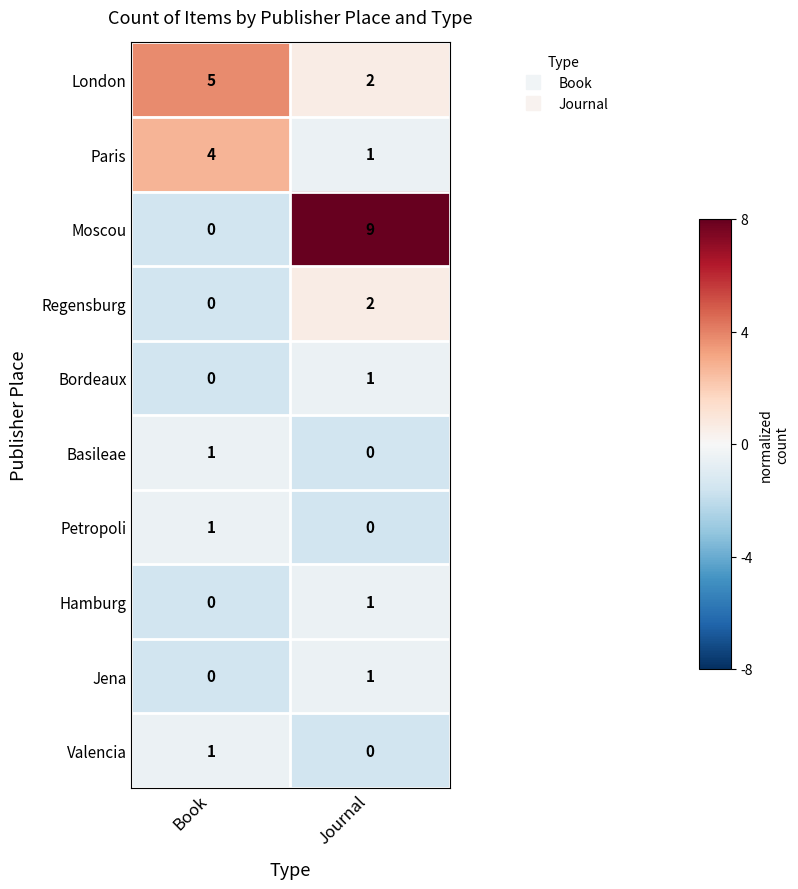

The London series shows 2 at Book. True or false?

False